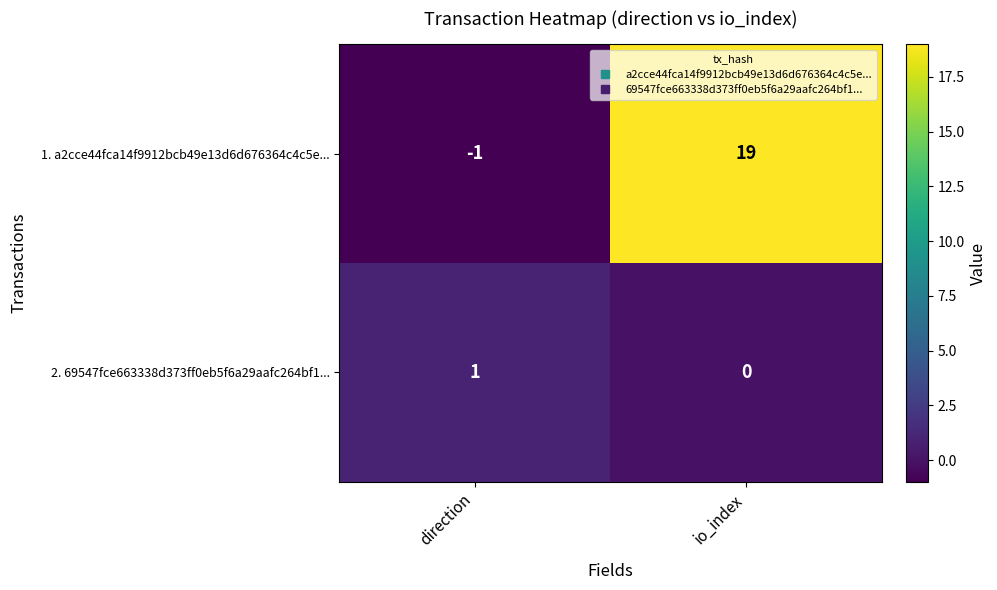

At direction, list the series in order from smallest to largest.

1. a2cce44fca14f9912bcb49e13d6d676364c4c5e..., 2. 69547fce663338d373ff0eb5f6a29aafc264bf1...